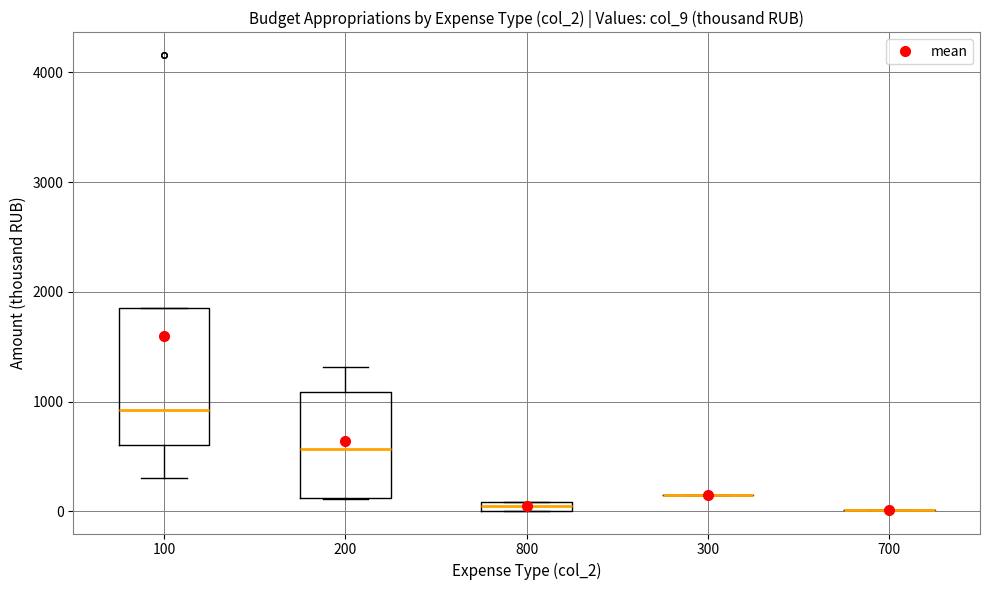

Which box is the tallest, from its lower edge to its upper edge?

100